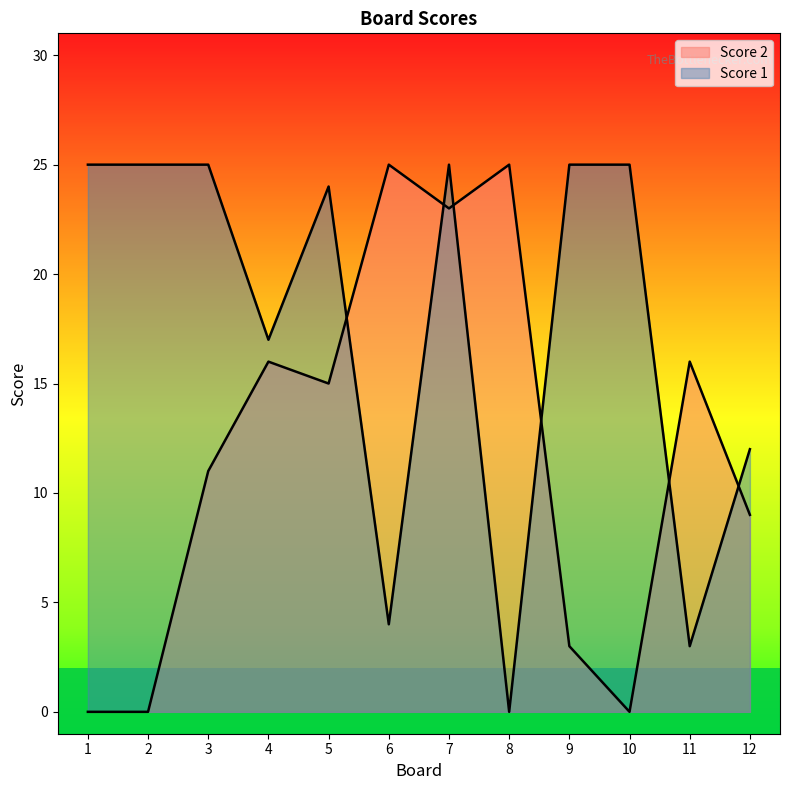

How many values in Score 1 are above zero?

11